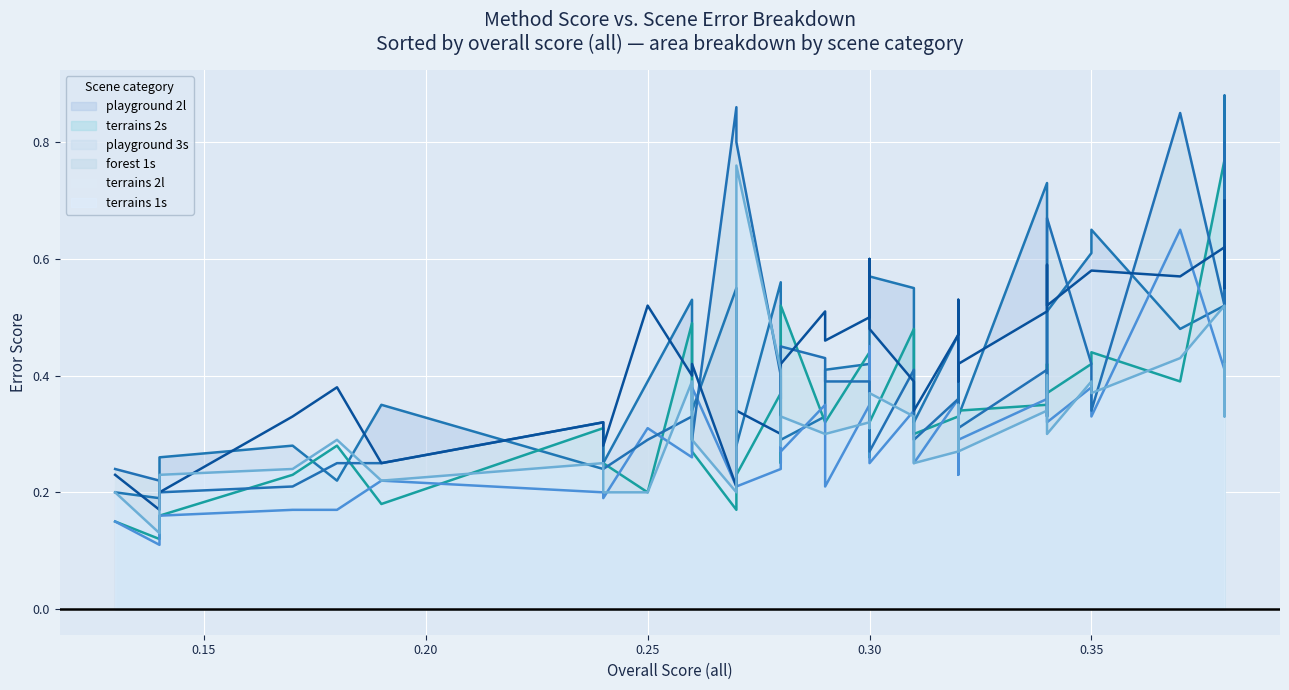

What are all the series names shown in the legend?

playground 2l, terrains 2s, playground 3s, forest 1s, terrains 2l, terrains 1s